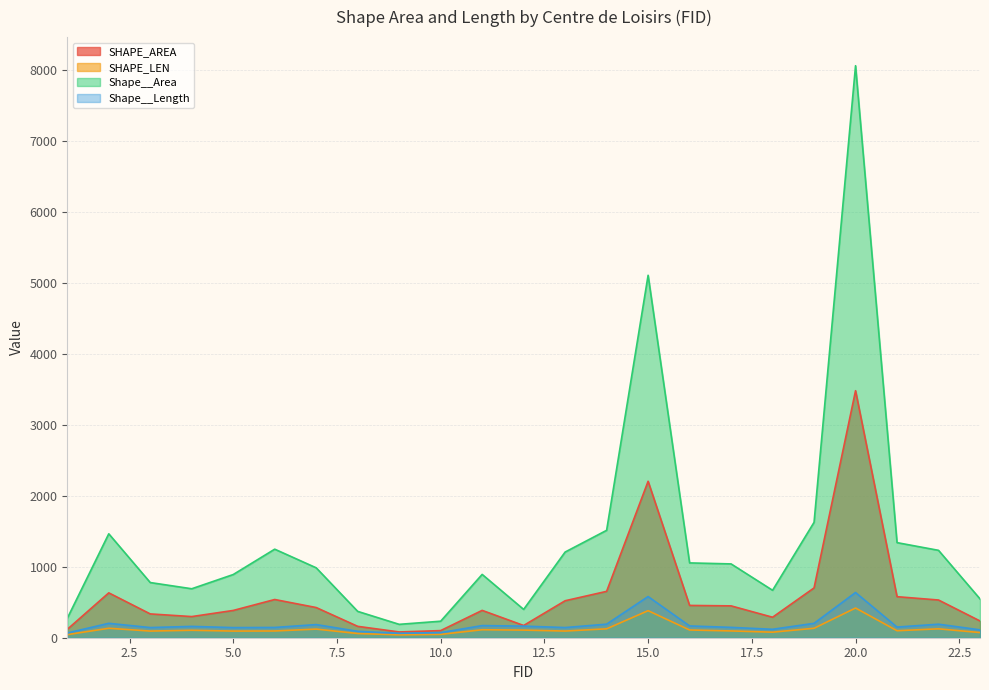

Reading left to right, transcribe all the data shown in this chart.

SHAPE_AREA: 1=117.9	2=632.3	3=335.4	4=297.9	5=384.3	6=538.5	7=425.2	8=160.2	9=81.4	10=100.5	11=385.3	12=172.3	13=521.0	14=653.4	15=2204.5	16=455.1	17=448.8	18=288.6	19=701.8	20=3481.1	21=578.3	22=531.3	23=236.0
SHAPE_LEN: 1=43.9	2=133.2	3=93.9	4=104.9	5=93.8	6=95.1	7=121.5	8=59.3	9=40.8	10=47.3	11=112.4	12=107.4	13=94.1	14=125.3	15=381.1	16=108.9	17=95.7	18=78.1	19=133.1	20=418.6	21=98.6	22=125.2	23=72.8
Shape__Area: 1=273.3	2=1464.5	3=777.4	4=689.9	5=890.4	6=1247.7	7=985.1	8=371.1	9=188.6	10=232.7	11=892.2	12=399.1	13=1207.3	14=1513.4	15=5107.3	16=1054.2	17=1040.1	18=668.4	19=1626.1	20=8060.3	21=1340.0	22=1231.4	23=547.1
Shape__Length: 1=66.8	2=202.8	3=143.1	4=159.6	5=142.6	6=144.7	7=185.1	8=90.2	9=62.1	10=72.0	11=171.0	12=163.5	13=143.3	14=190.9	15=580.1	16=165.9	17=145.8	18=118.9	19=202.6	20=637.1	21=150.1	22=190.6	23=110.9